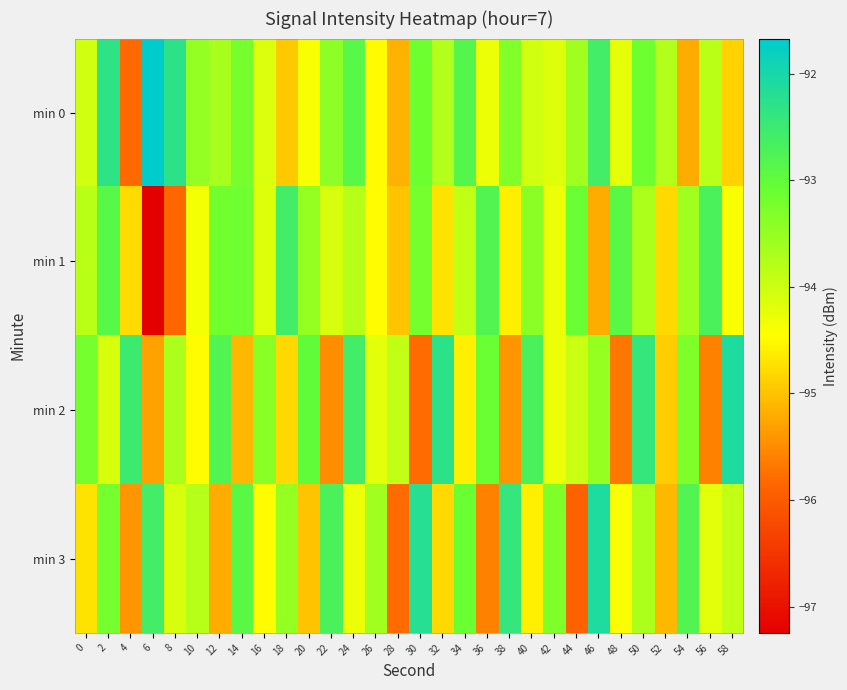

Reading left to right, list all the values displayed in this chart.

min 0: 0=-94.0	2=-92.3	4=-95.8	6=-91.7	8=-92.3	10=-93.5	12=-93.7	14=-93.2	16=-94.1	18=-94.9	20=-94.4	22=-93.4	24=-92.9	26=-94.5	28=-95.2	30=-93.1	32=-93.8	34=-92.8	36=-94.3	38=-93.3	40=-94.0	42=-94.2	44=-93.6	46=-92.6	48=-94.2	50=-93.1	52=-93.7	54=-95.2	56=-93.8	58=-94.9
min 1: 0=-93.8	2=-92.9	4=-94.8	6=-97.2	8=-95.8	10=-94.4	12=-93.2	14=-93.2	16=-94.2	18=-92.6	20=-93.5	22=-94.1	24=-93.8	26=-94.5	28=-95.0	30=-93.2	32=-94.7	34=-93.9	36=-92.8	38=-94.6	40=-93.4	42=-94.3	44=-93.1	46=-95.2	48=-92.9	50=-93.7	52=-94.8	54=-93.6	56=-92.7	58=-94.4
min 2: 0=-93.2	2=-94.1	4=-92.5	6=-95.3	8=-93.7	10=-94.5	12=-92.8	14=-95.1	16=-93.4	18=-94.8	20=-93.0	22=-95.5	24=-92.6	26=-94.2	28=-93.9	30=-95.8	32=-92.3	34=-94.6	36=-93.1	38=-95.4	40=-92.7	42=-94.3	44=-94.0	46=-93.5	48=-95.7	50=-92.4	52=-94.9	54=-93.3	56=-95.6	58=-92.1
min 3: 0=-94.7	2=-93.2	4=-95.4	6=-92.6	8=-94.1	10=-93.8	12=-95.2	14=-92.9	16=-94.5	18=-93.5	20=-95.0	22=-92.7	24=-94.3	26=-93.6	28=-95.8	30=-92.2	32=-94.8	34=-93.1	36=-95.6	38=-92.4	40=-94.6	42=-93.3	44=-95.9	46=-92.1	48=-94.4	50=-93.7	52=-95.1	54=-92.8	56=-94.2	58=-93.9